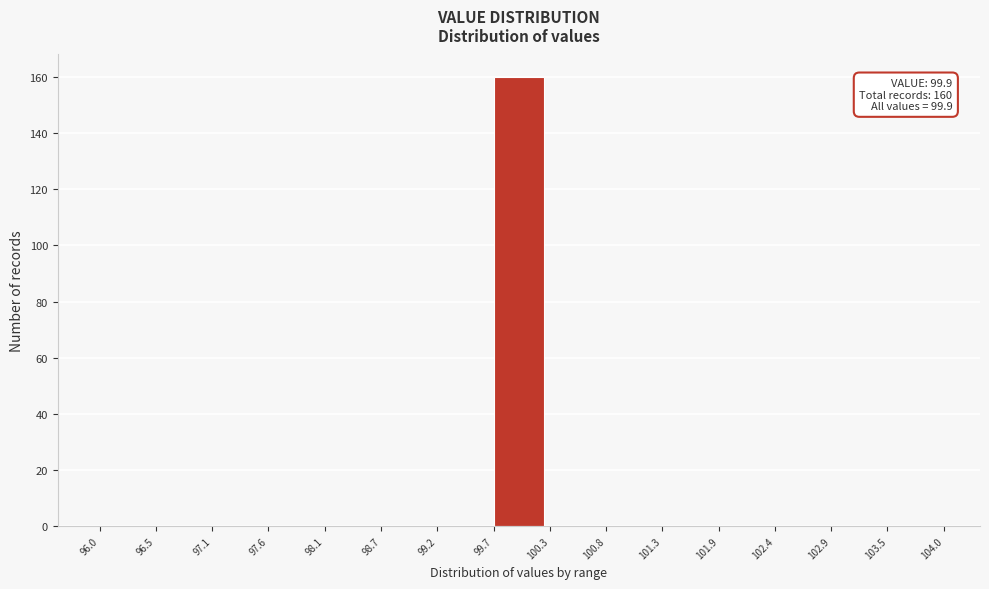

Which range on the x-axis has the tallest bar?

99.7 to 100.3